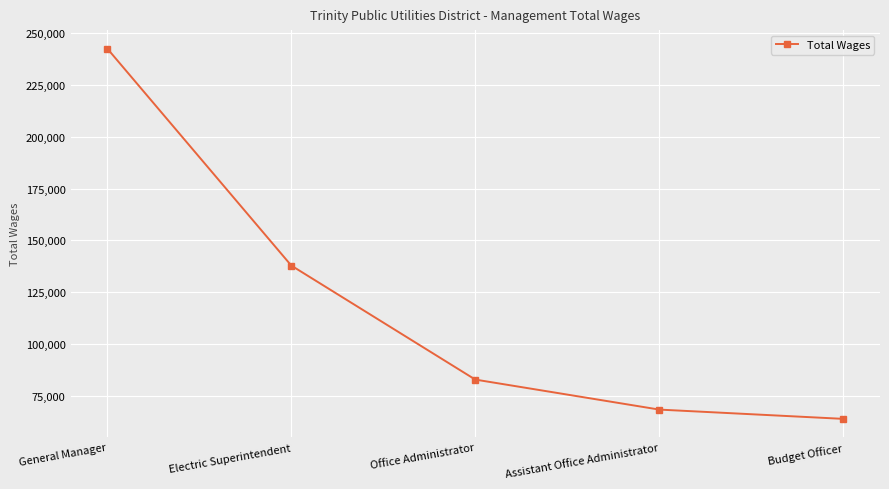

What is the label of the 1st point from the left?

General Manager